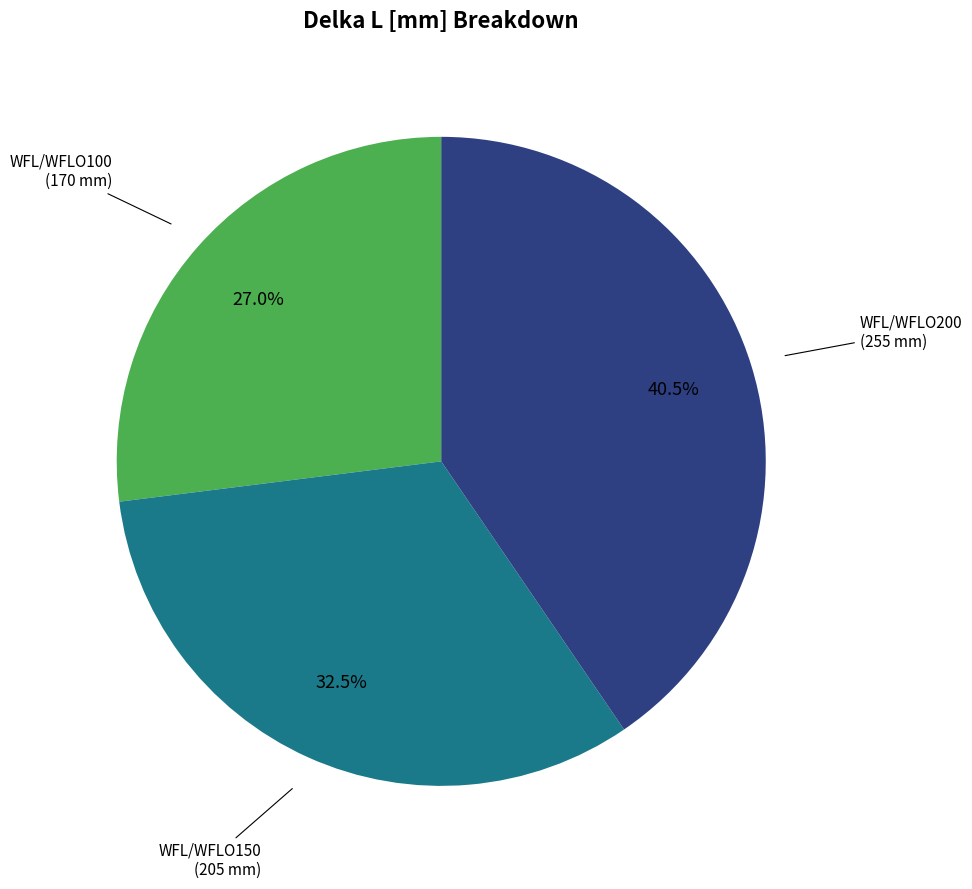

Is WFL/WFLO200 the majority of the pie?

No